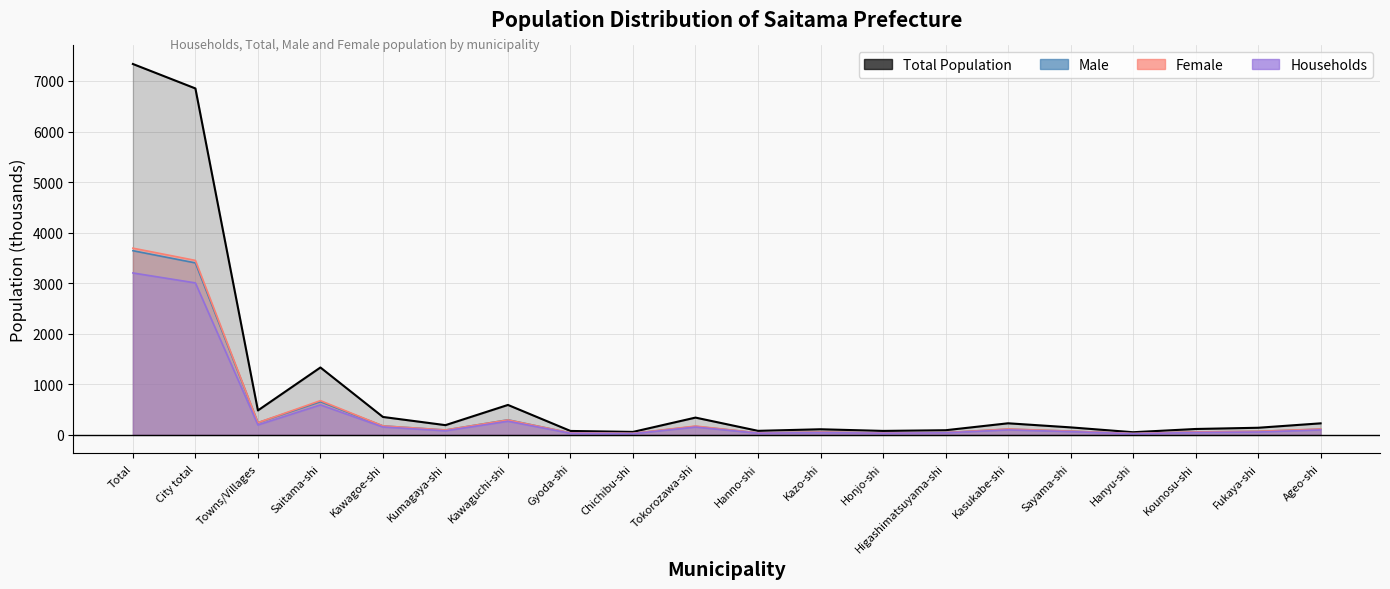

True or false: Total Population and Households intersect in this chart.

False